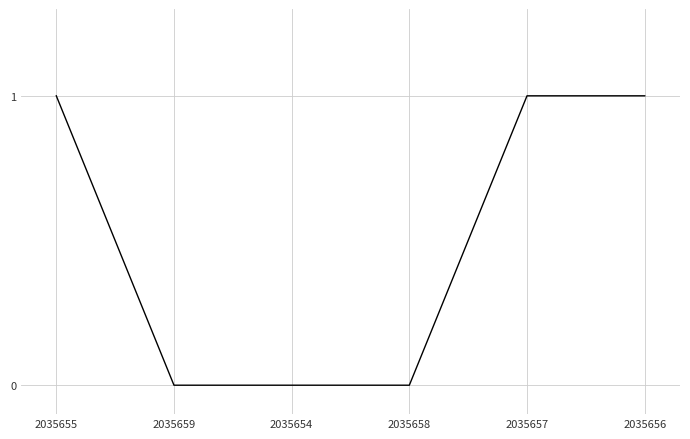

How many distinct data groups are displayed?

1